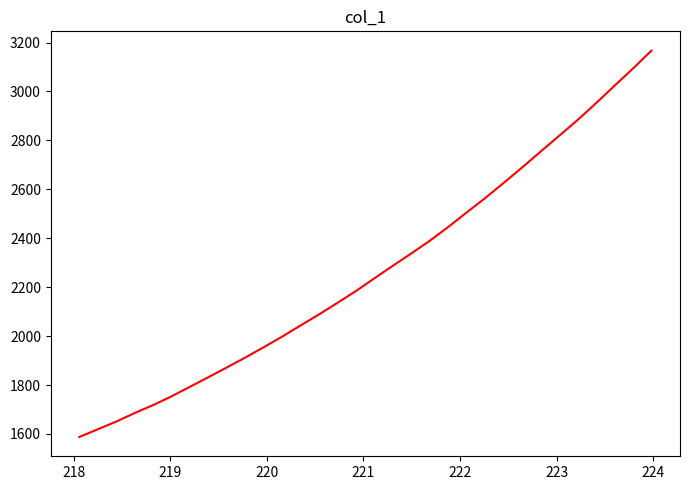

What is the minimum value shown in the chart?

1587.6